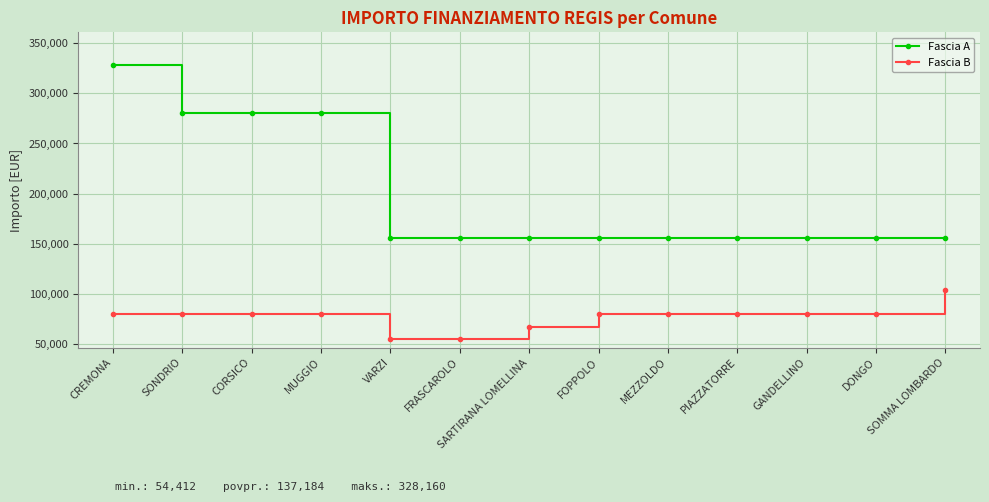

Between FRASCAROLO and FOPPOLO, which series saw the biggest shift?

Fascia B